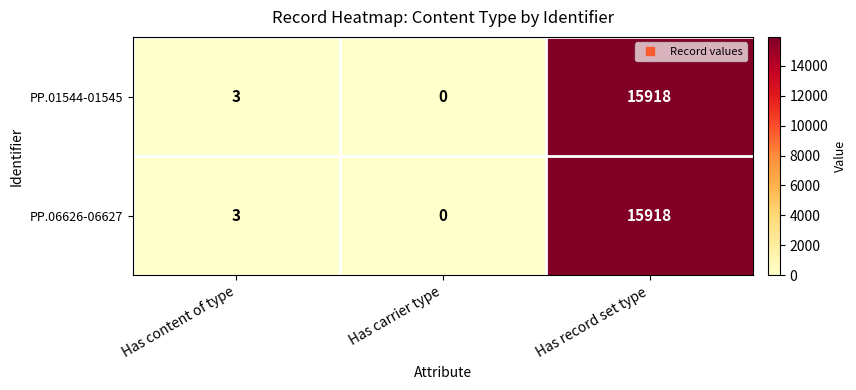

The PP.06626-06627 series shows 0 at Has carrier type. True or false?

True